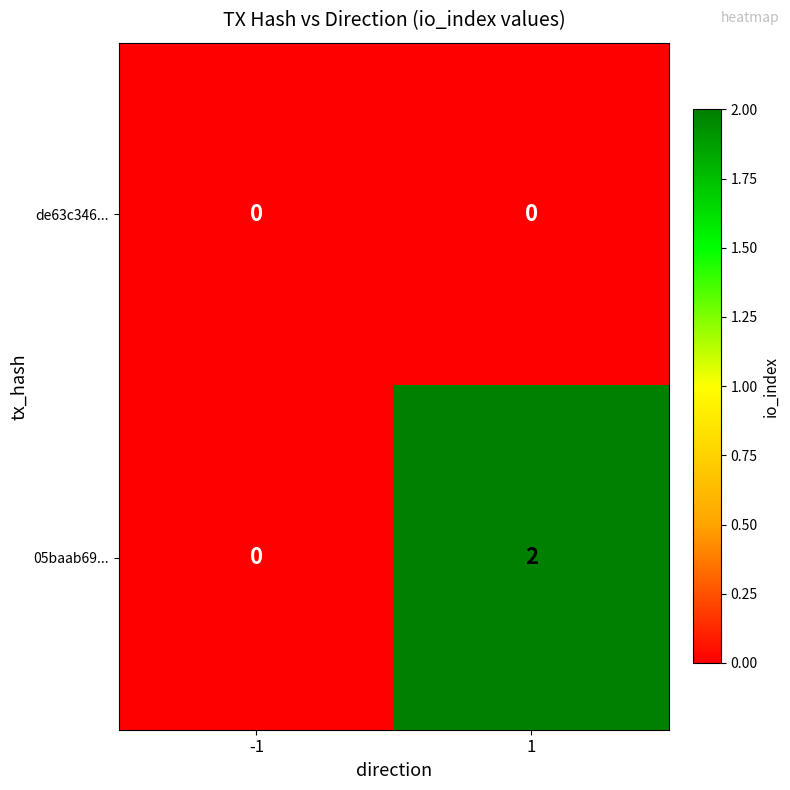

At how many categories does at least one series exceed 1?

1